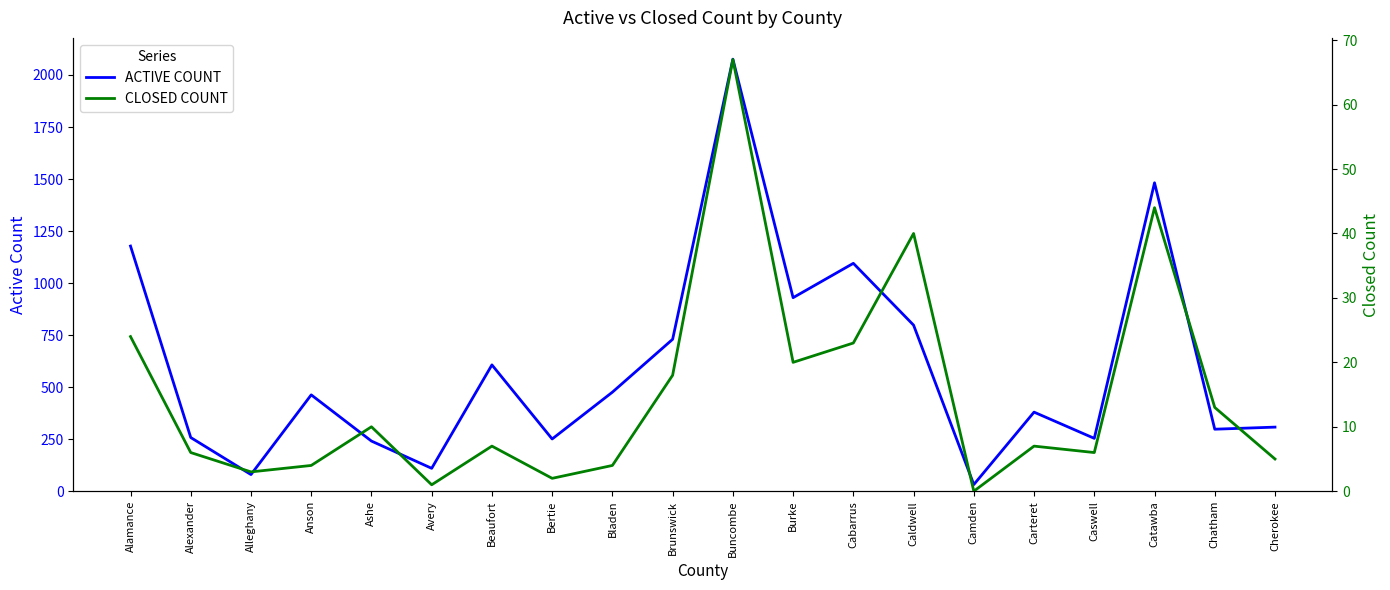

At which label is ACTIVE COUNT closest to 1054?

Cabarrus